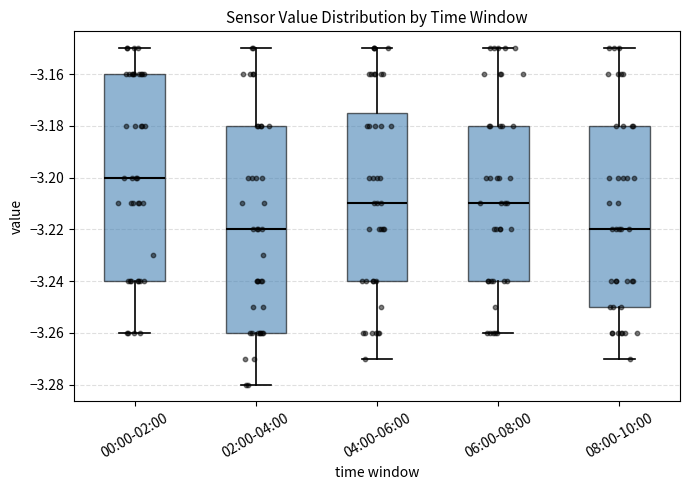

Which box's median line is the highest?

00:00-02:00